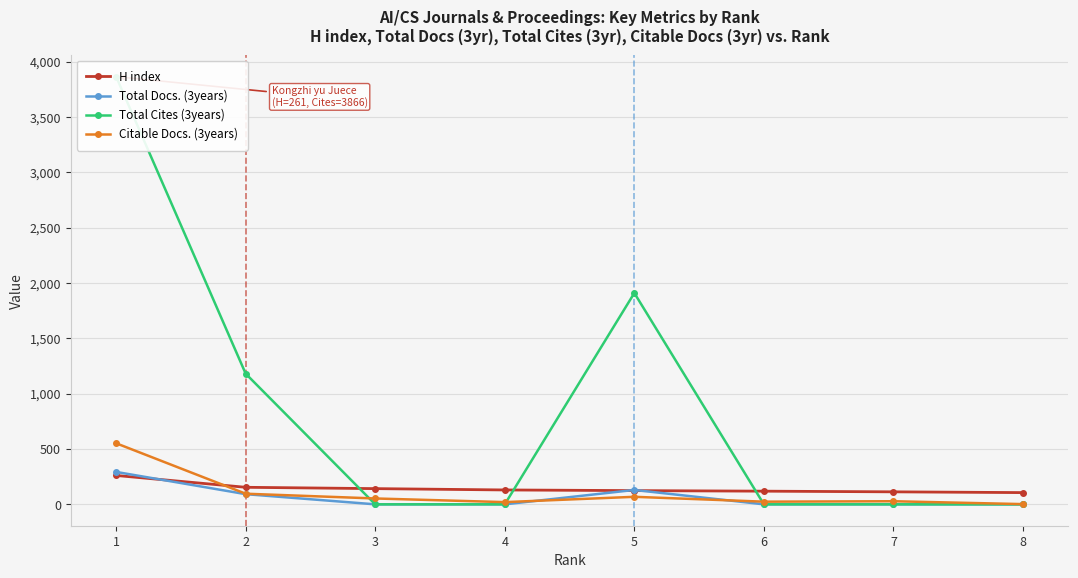

What is the average value of the Total Docs. (3years) series?

64